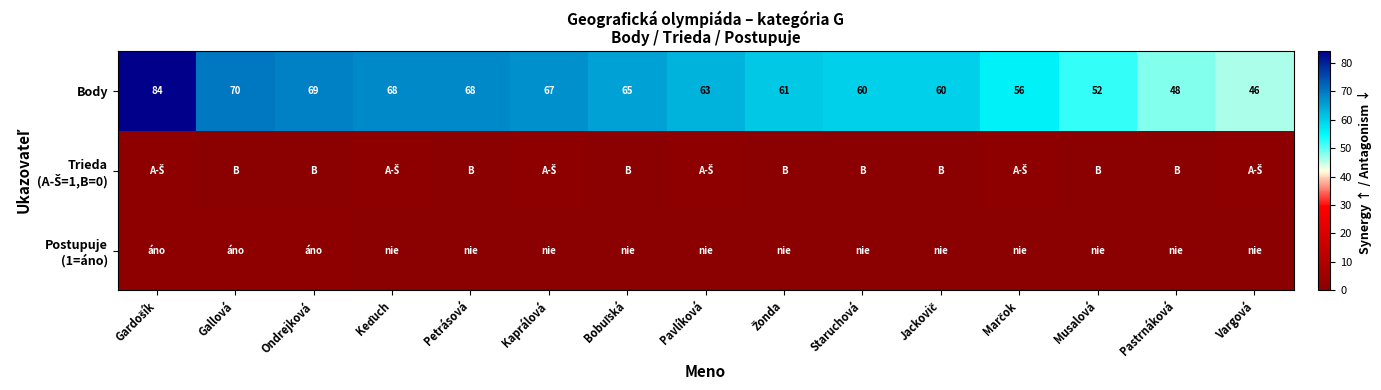

What is the average value of the Body series?

62